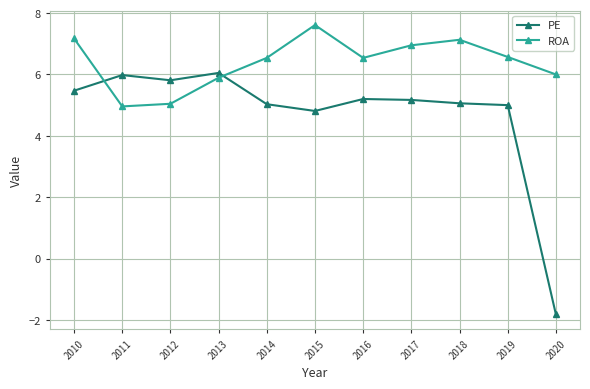

Which label corresponds to the largest value in the chart?

2015